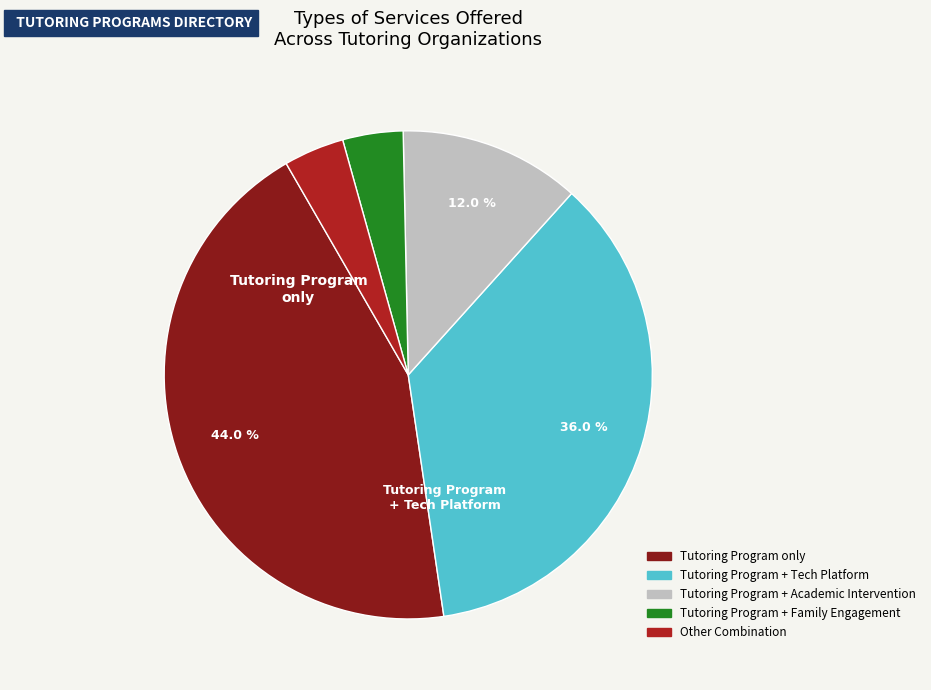

Is there any slice that represents more than half of the pie?

No